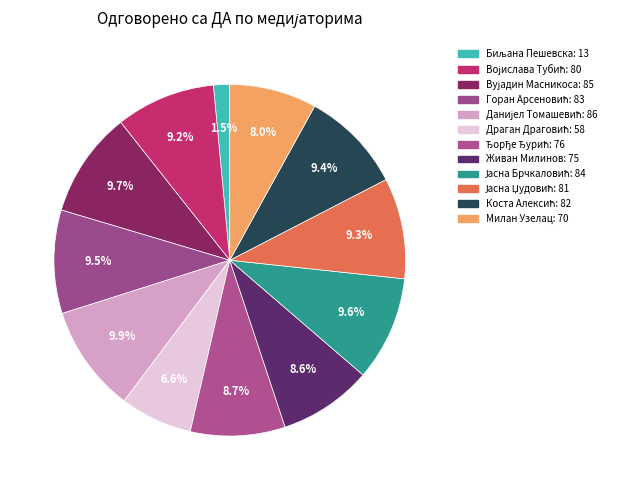

Between Горан Арсеновић and Јасна Брчкаловић, which is larger?

Јасна Брчкаловић